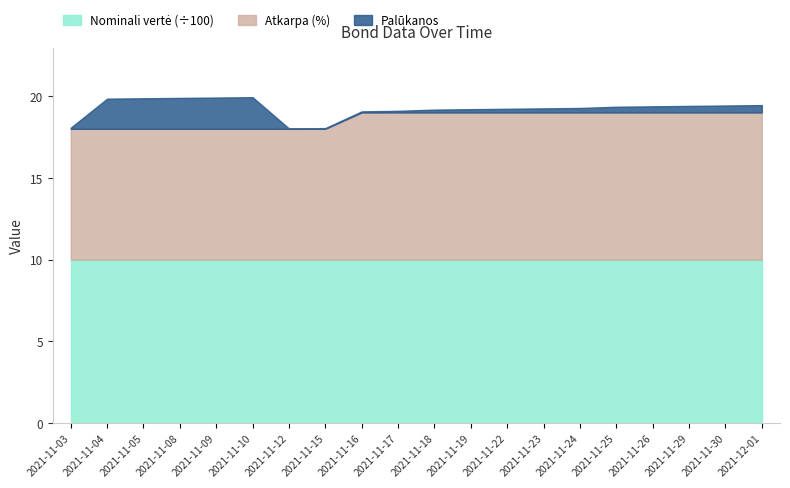

What position from the right is 2021-11-25?

5